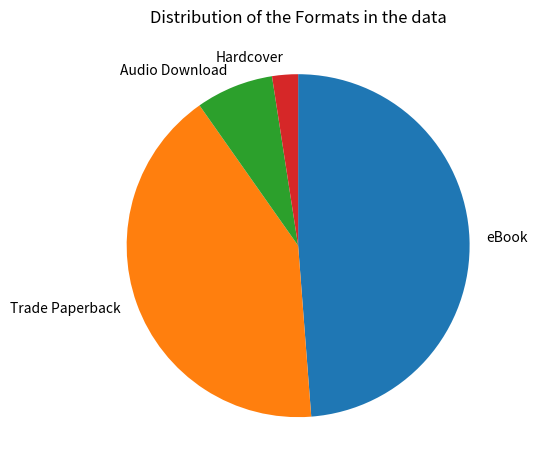

What is the smallest slice in the pie chart?

Hardcover